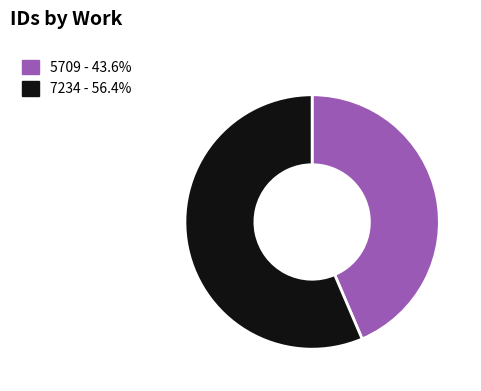

Count the number of slices in the pie.

2